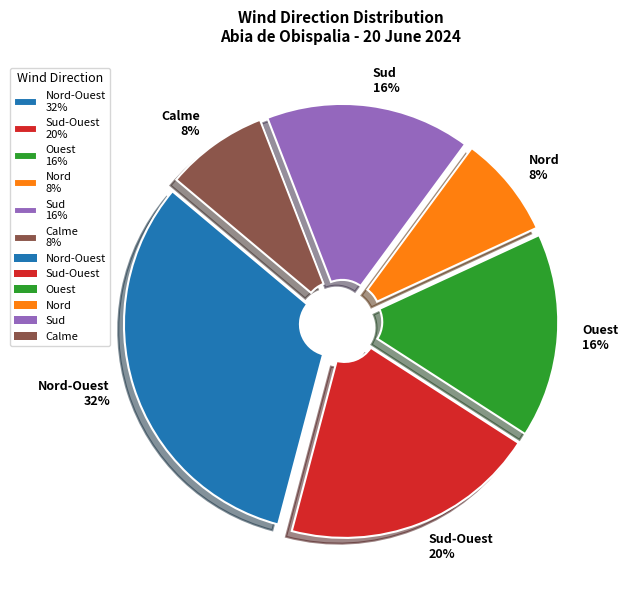

To the nearest percent, what is the difference between the largest and smallest slice percentages?

24%